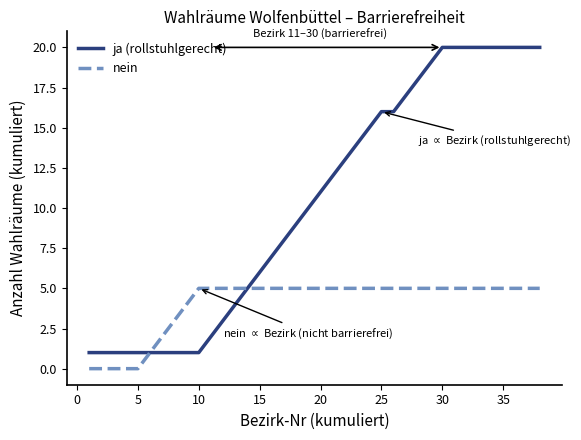

What is the greatest value displayed?

20